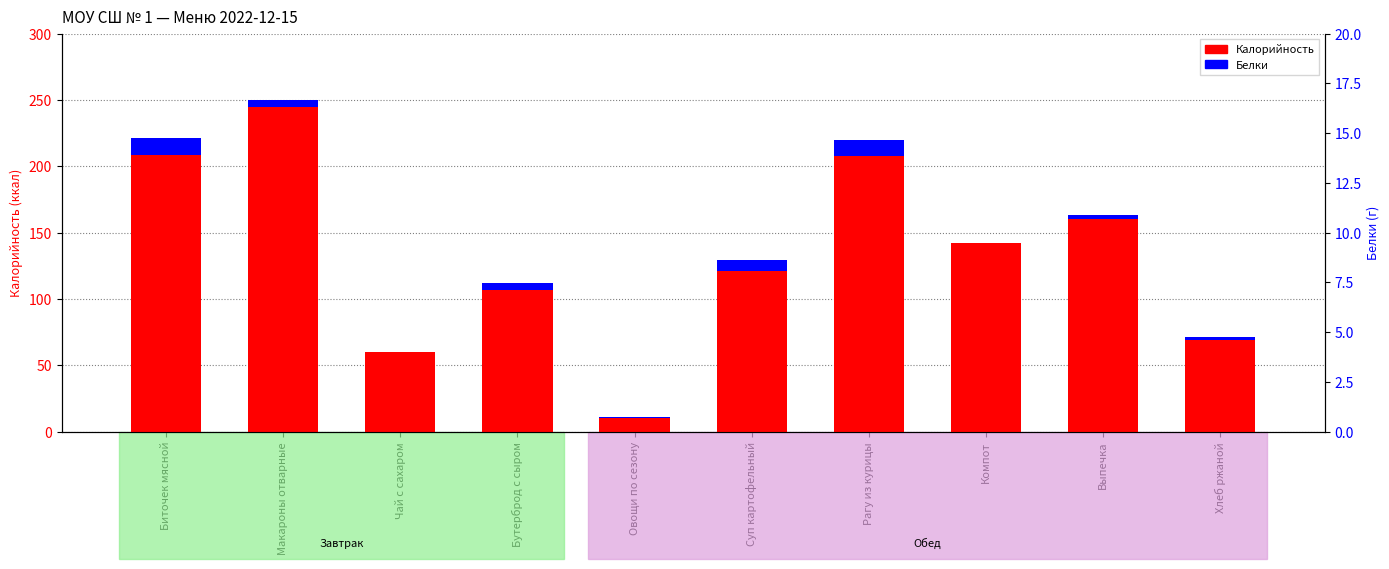

Reading right to left, extract all data points from this chart.

Калорийность: 69.0	160.0	142.0	208.0	121.0	10.6	107.0	60.0	244.5	208.8
Белки: 2.0	3.3	0.0	12.0	8.0	0.4	5.0	0.2	5.1	12.7